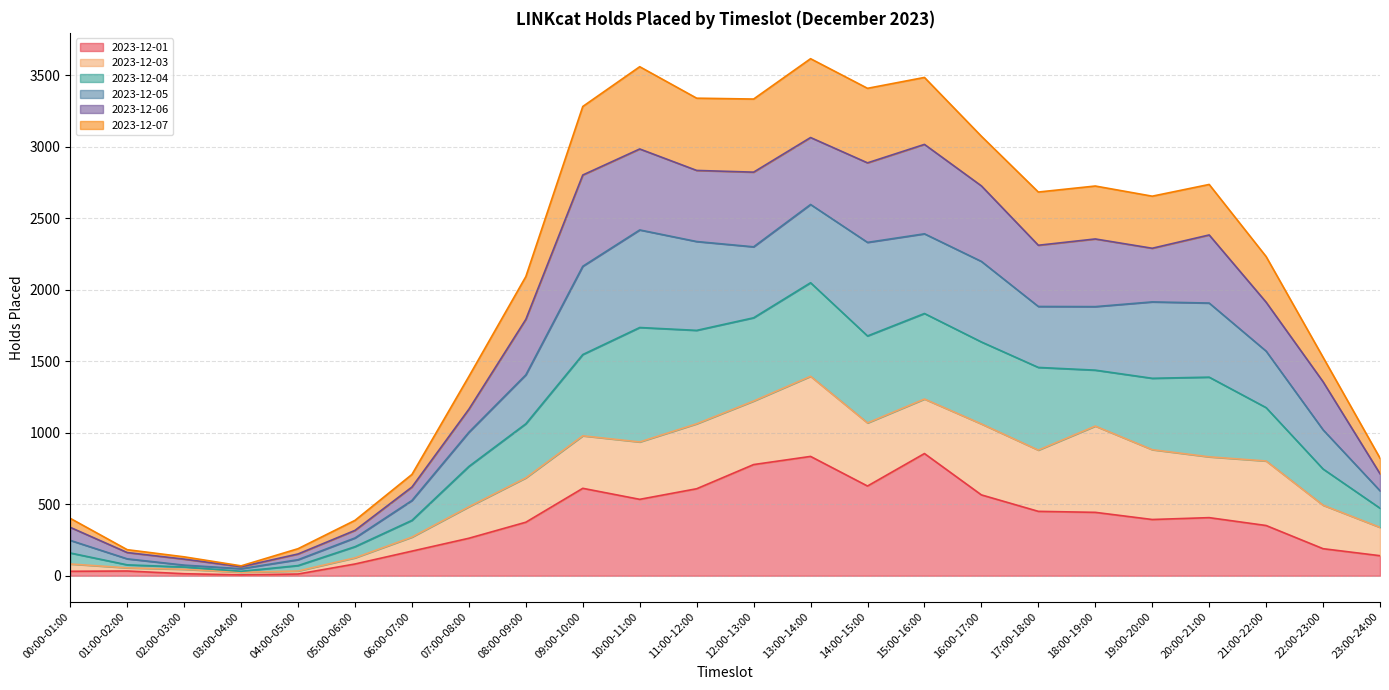

The 2023-12-05 series shows 1783 at 11:00-12:00. True or false?

False